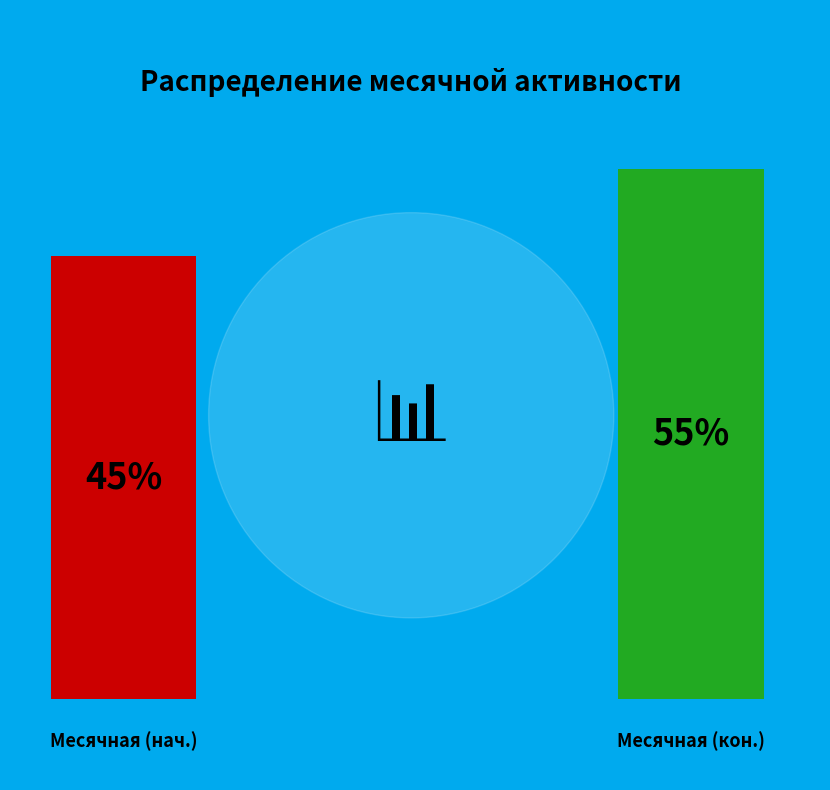

Is it true that 38 is 10% of the pie?

False